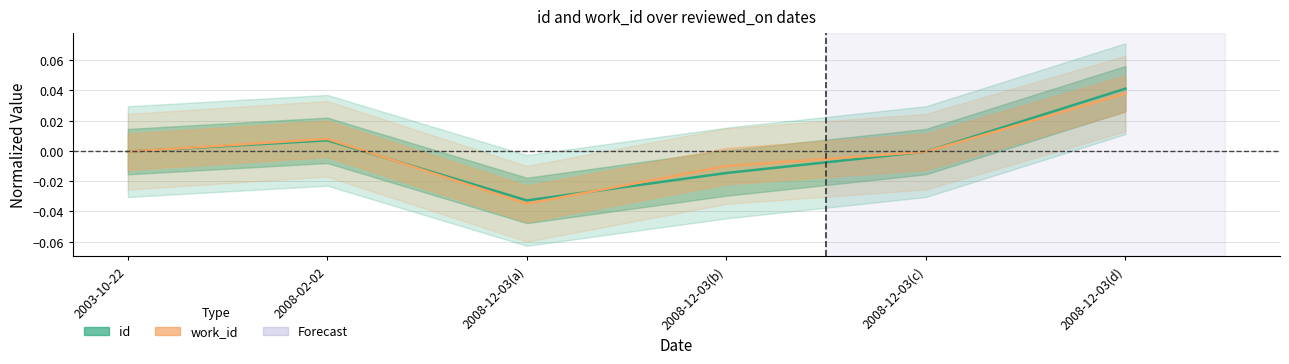

Which has a higher value, 2008-12-03(b) or 2008-12-03(a)?

2008-12-03(b)